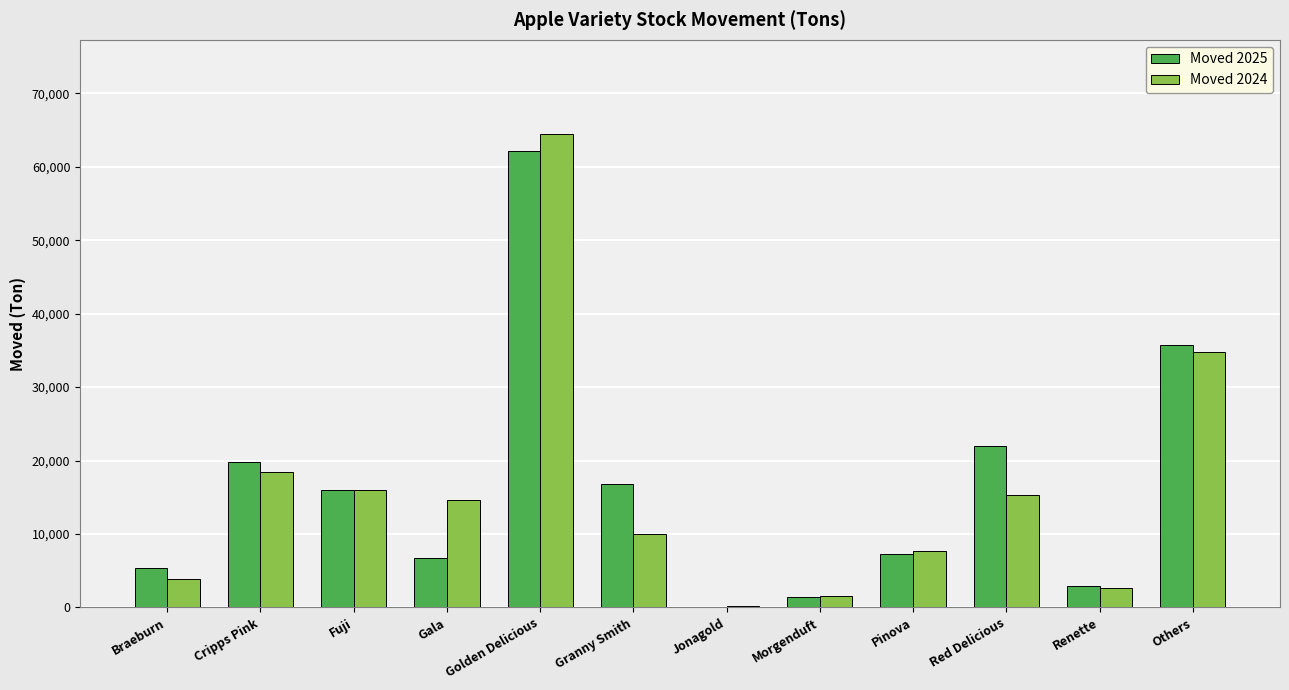

What is the highest value of the Moved 2025 series?

62100.0